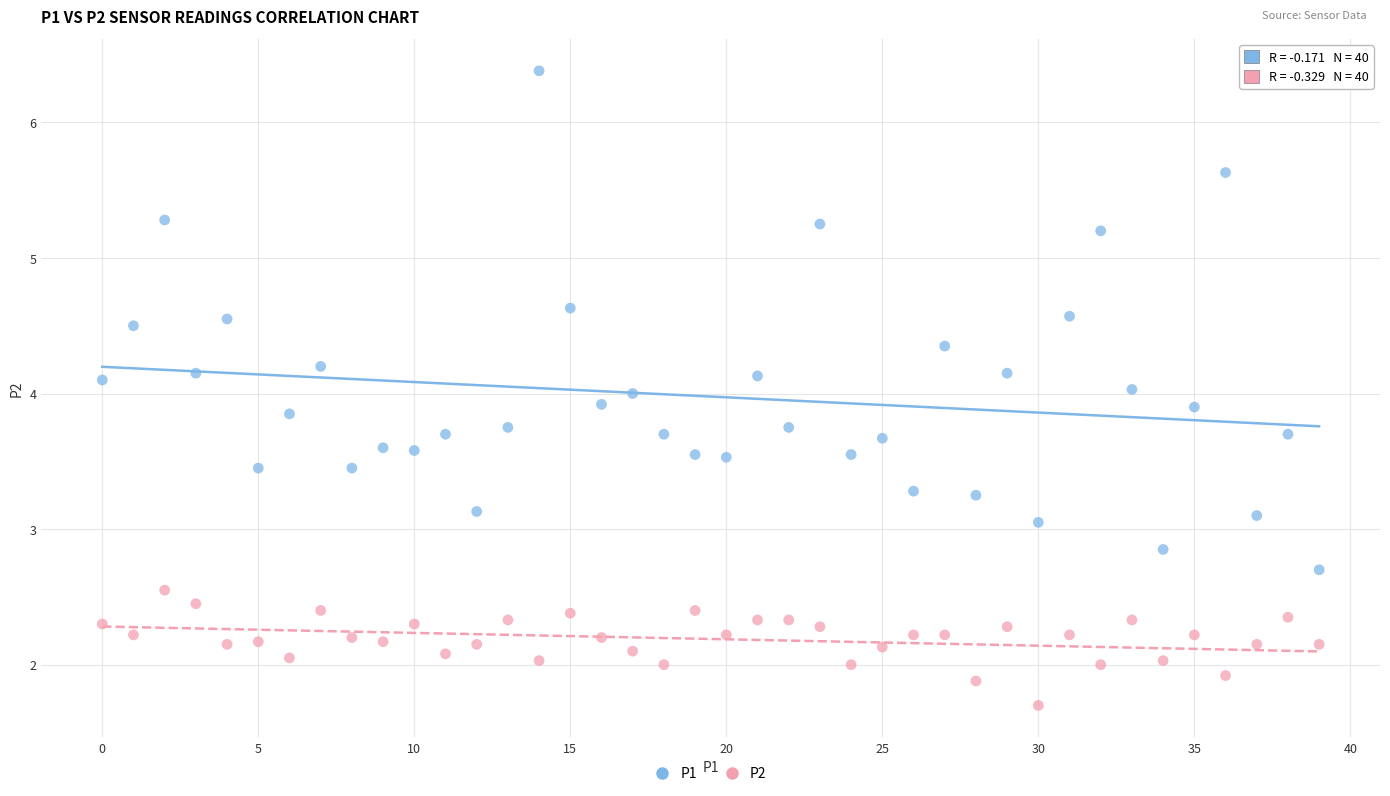

What are all the series names shown in the legend?

P1, P2